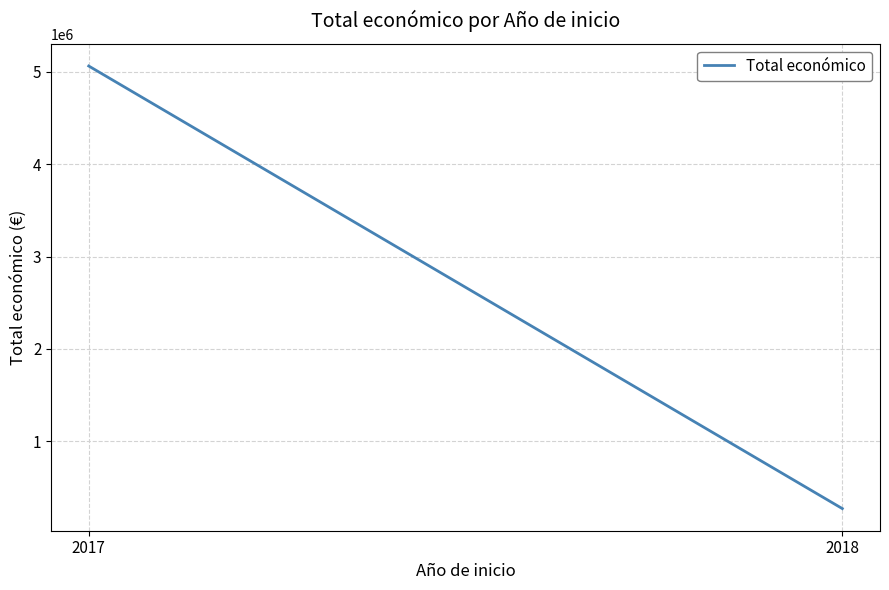

Reading left to right, what are all the values shown in this chart?

5064439	271552